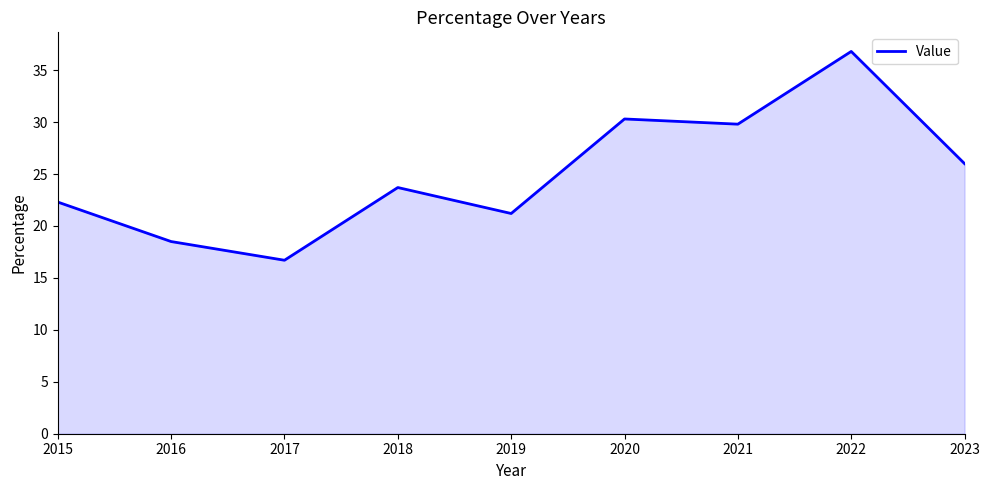

Rank the categories by value from highest to lowest.

2022, 2020, 2021, 2023, 2018, 2015, 2019, 2016, 2017